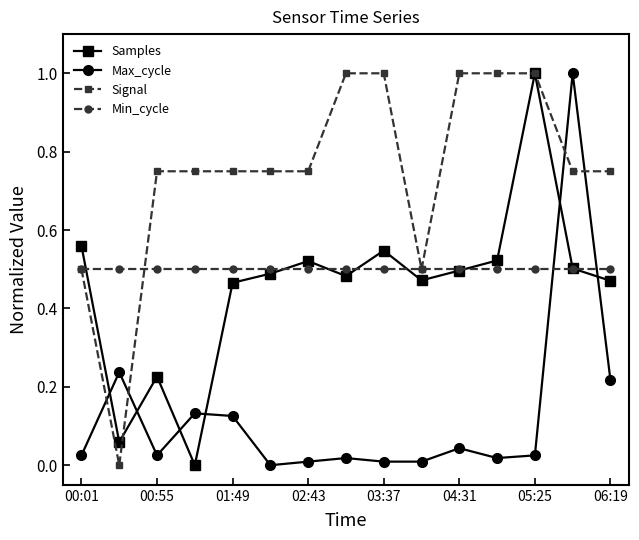

How many times do Max_cycle and Signal cross each other?

4